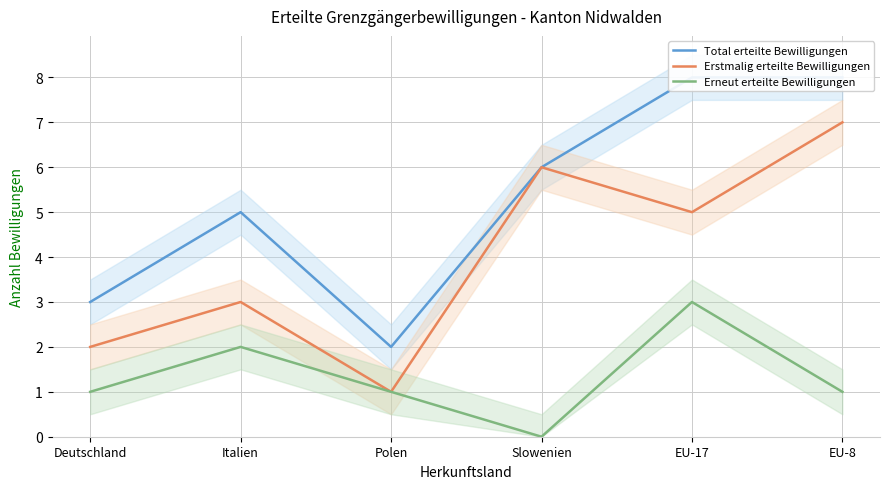

What position from the left is EU-8?

6